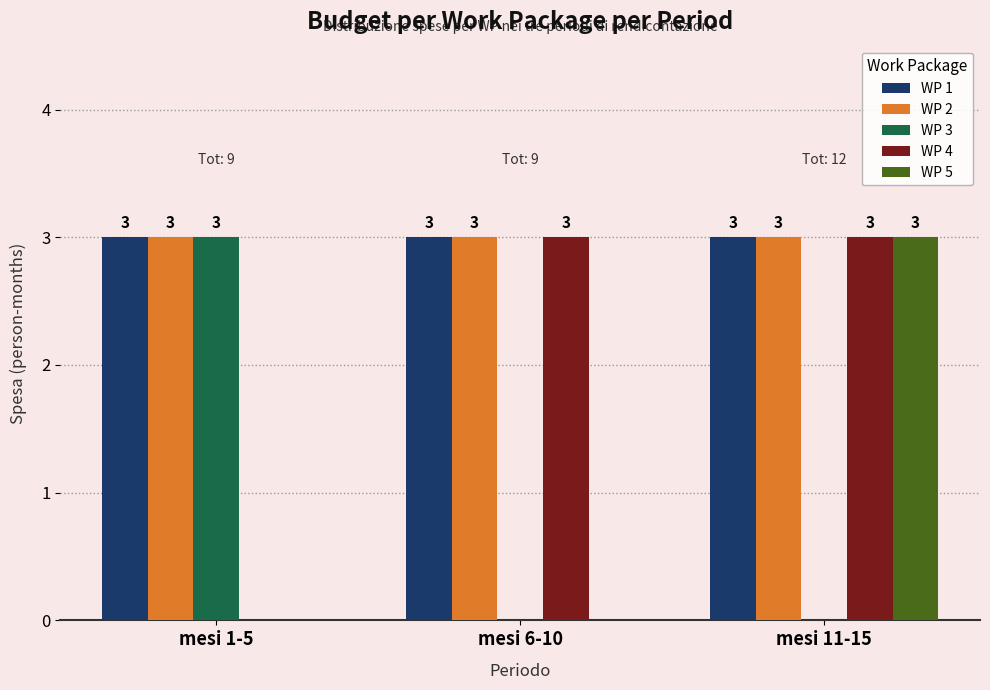

Reading right to left, list all the values displayed in this chart.

WP 1: mesi 11-15=3	mesi 6-10=3	mesi 1-5=3
WP 2: mesi 11-15=3	mesi 6-10=3	mesi 1-5=3
WP 3: mesi 11-15=0	mesi 6-10=0	mesi 1-5=3
WP 4: mesi 11-15=3	mesi 6-10=3	mesi 1-5=0
WP 5: mesi 11-15=3	mesi 6-10=0	mesi 1-5=0